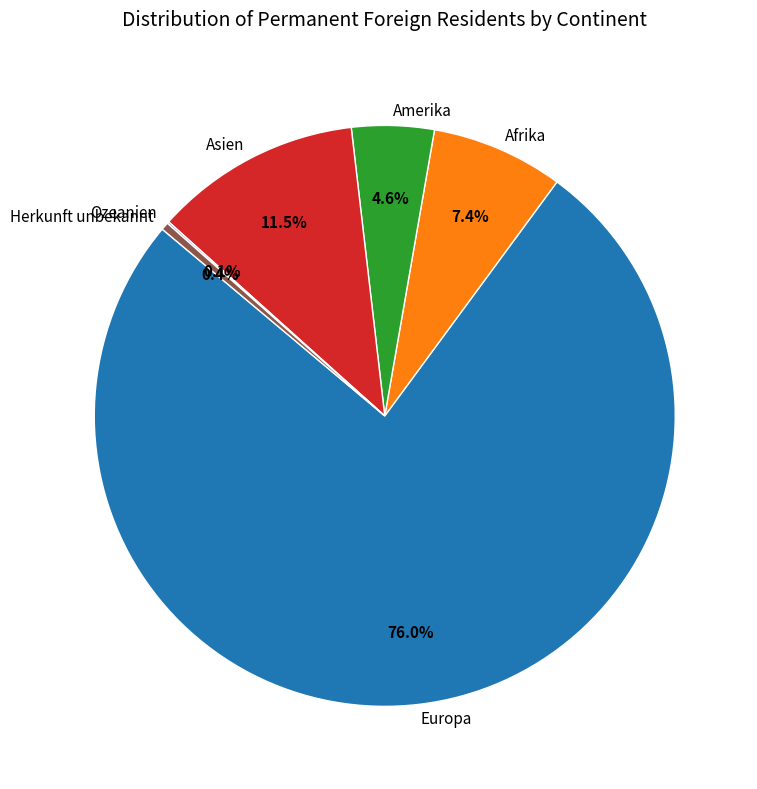

Does Europa represent more than half of the total?

Yes